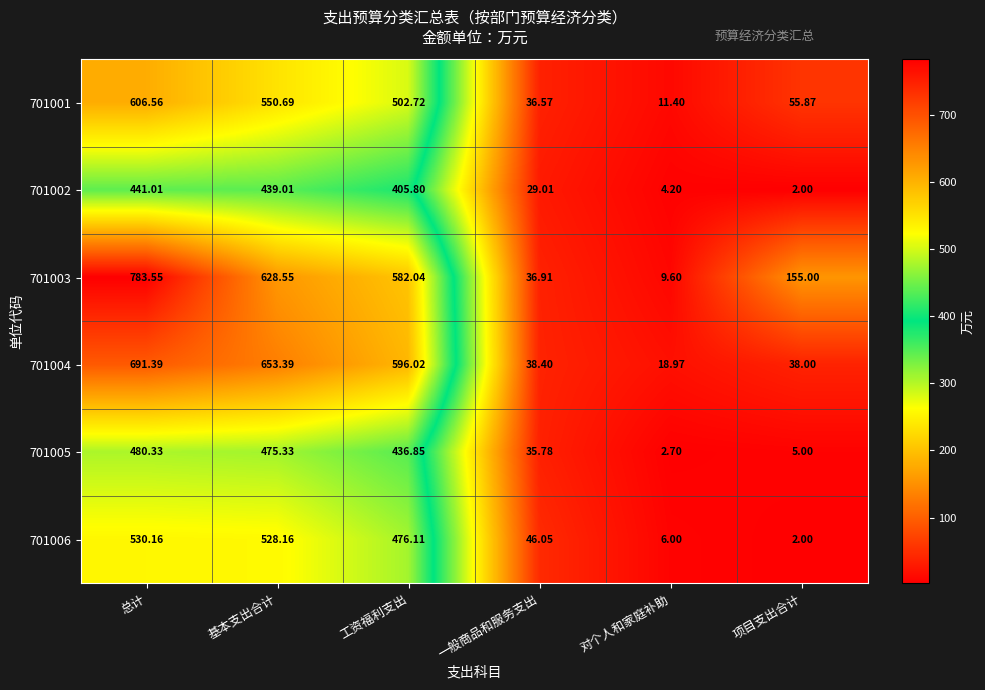

Which series has the largest total across all categories?

701003